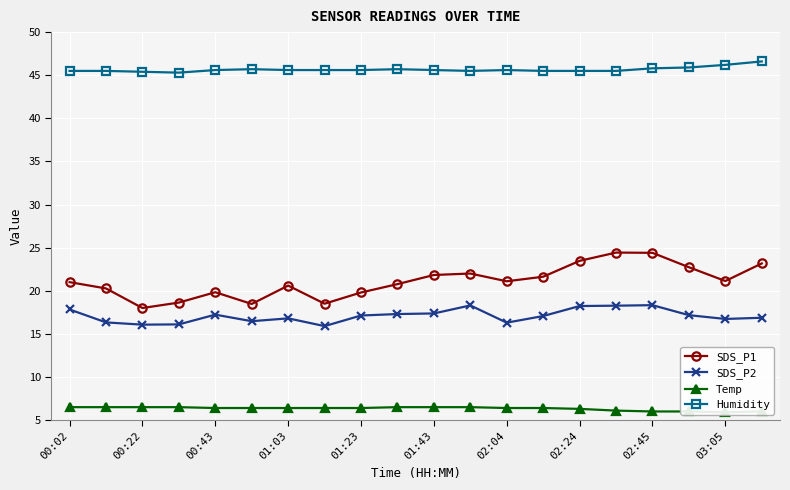

True or false: SDS_P1 and SDS_P2 intersect in this chart.

False